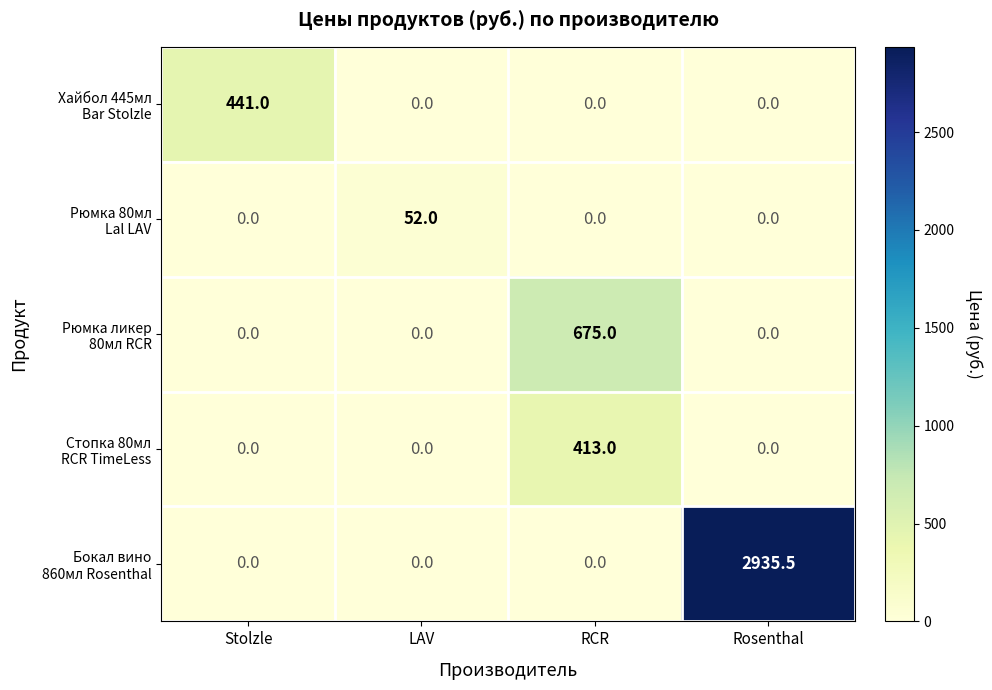

What is the total value across all series at Rosenthal?

2935.5